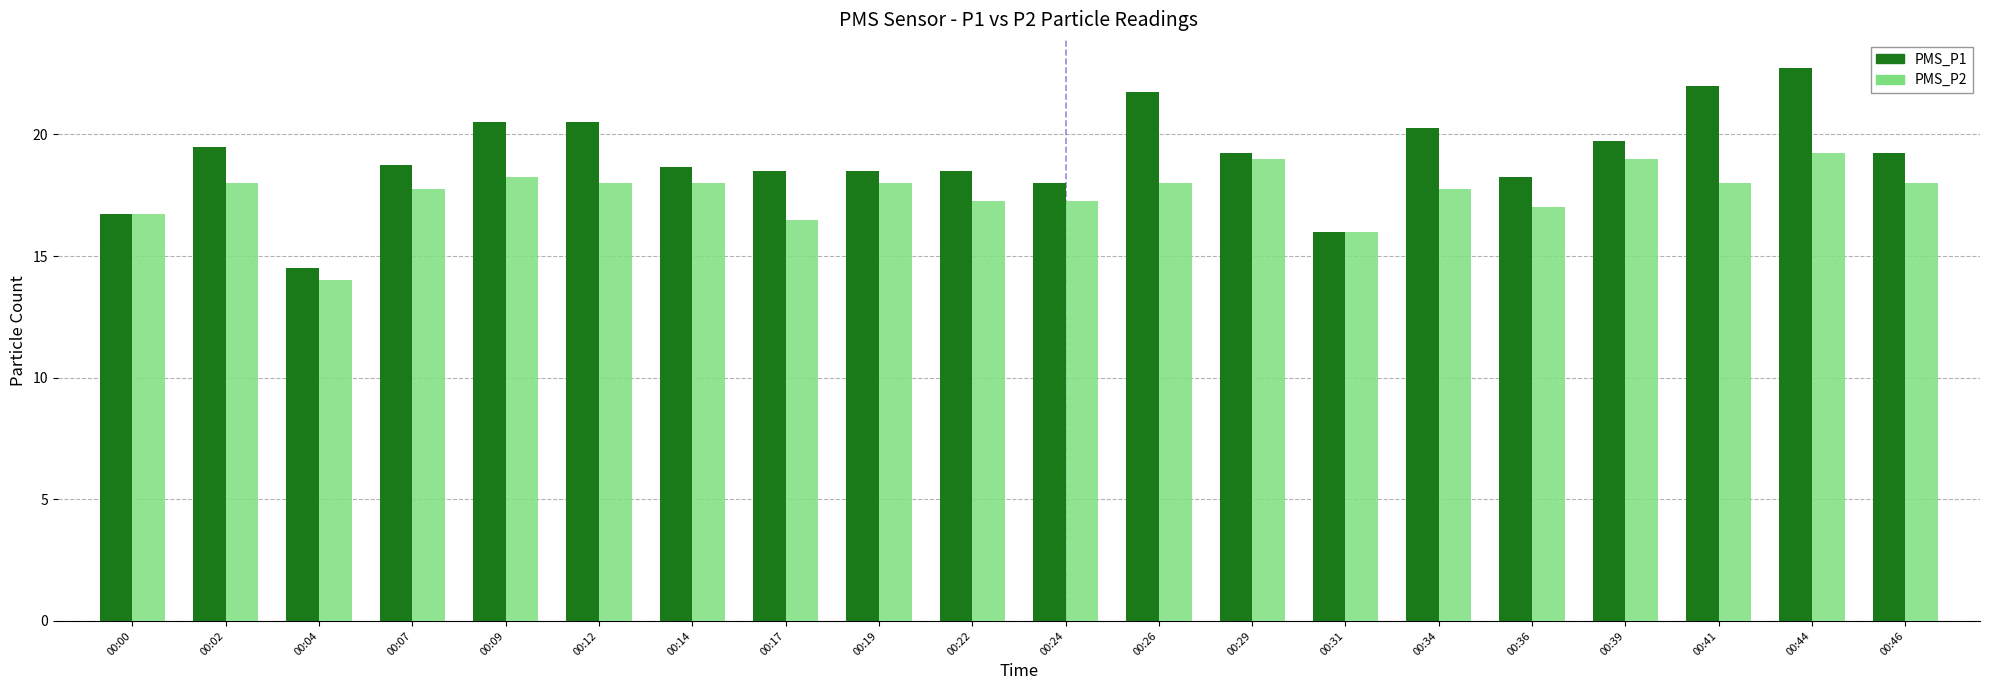

True or false: PMS_P2 has a value of 17.8 at 00:07.

True